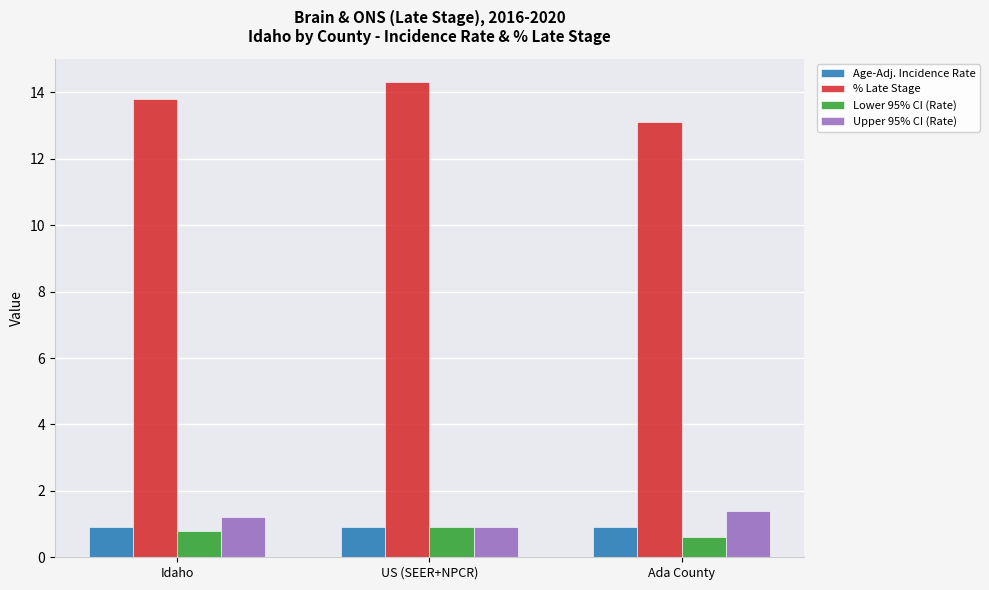

True or false: Upper 95% CI (Rate) has a value of 1.2 at Idaho.

True